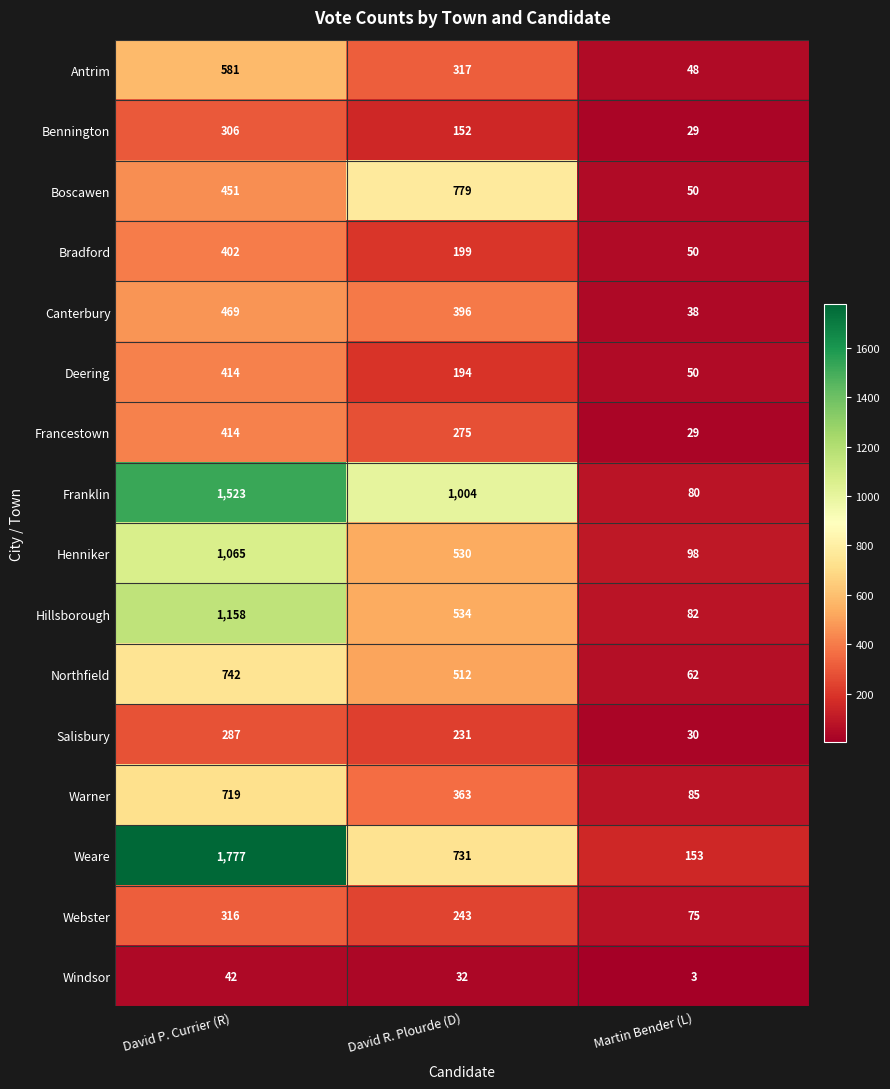

True or false: Warner has a value of 85 at Martin Bender (L).

True